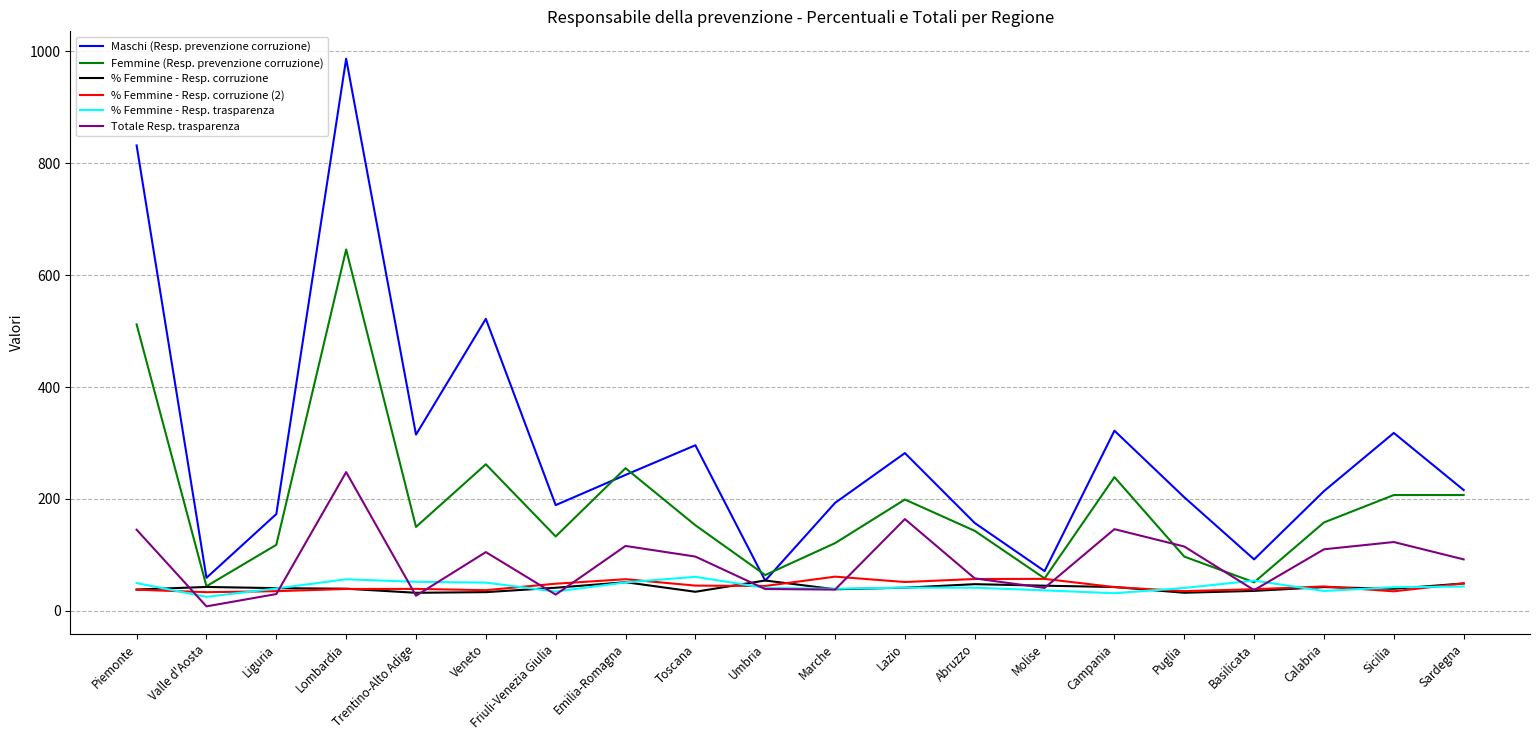

What are all the series names shown in the legend?

Maschi (Resp. prevenzione corruzione), Femmine (Resp. prevenzione corruzione), % Femmine - Resp. corruzione, % Femmine - Resp. corruzione (2), % Femmine - Resp. trasparenza, Totale Resp. trasparenza